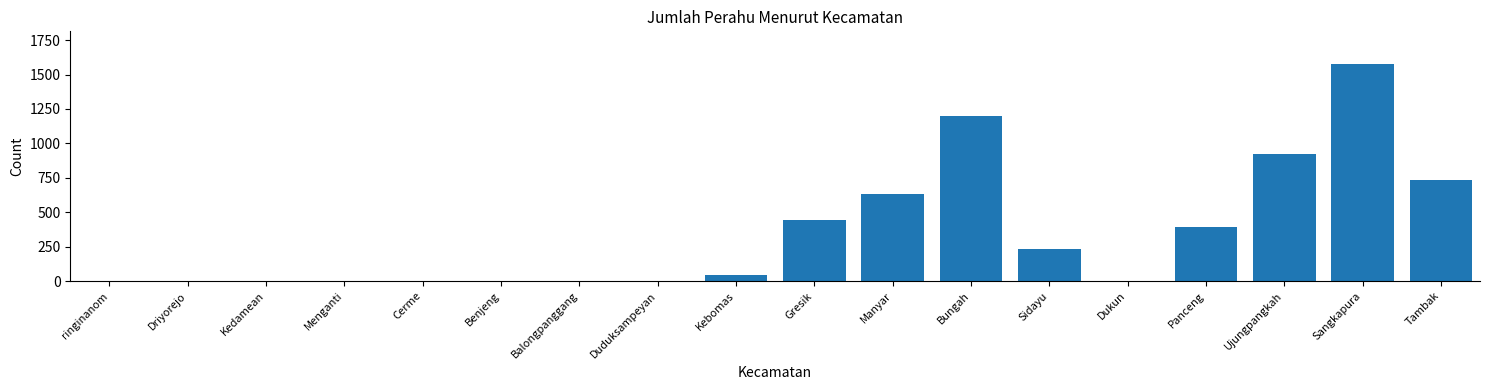

Reading left to right, what are all the values shown in this chart?

ringinanom=0	Driyorejo=0	Kedamean=0	Menganti=0	Cerme=0	Benjeng=0	Balongpanggang=0	Duduksampeyan=0	Kebomas=45	Gresik=445	Manyar=629	Bungah=1197	Sidayu=231	Dukun=0	Panceng=395	Ujungpangkah=922	Sangkapura=1577	Tambak=734